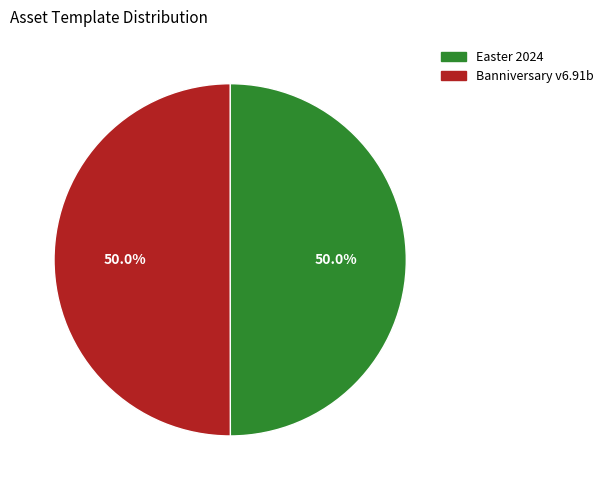

What percentage is the Easter 2024 slice, to the nearest percent?

50%